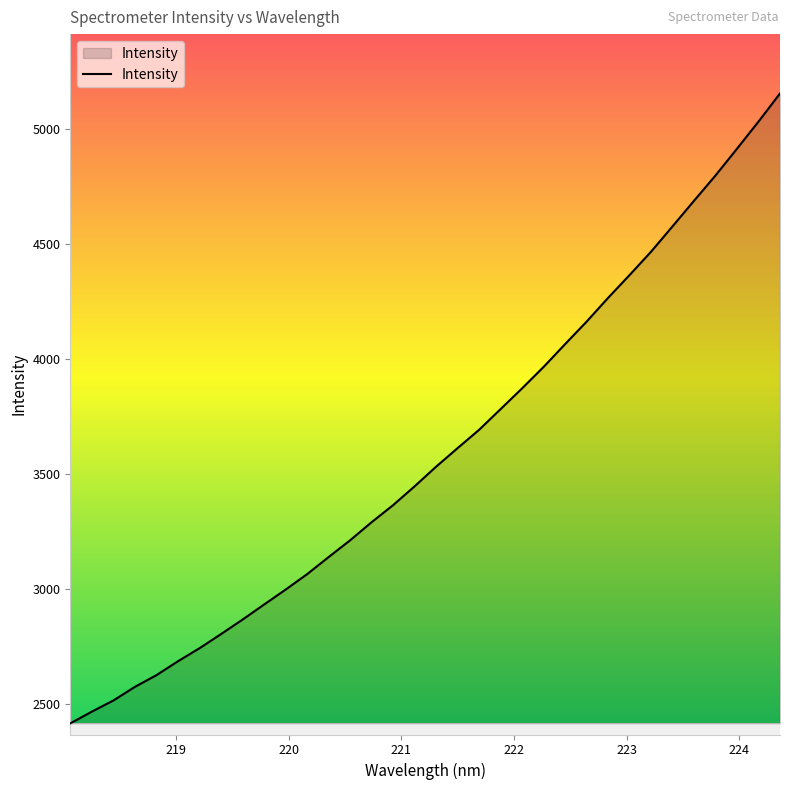

What is the sum of all values?

122121.8